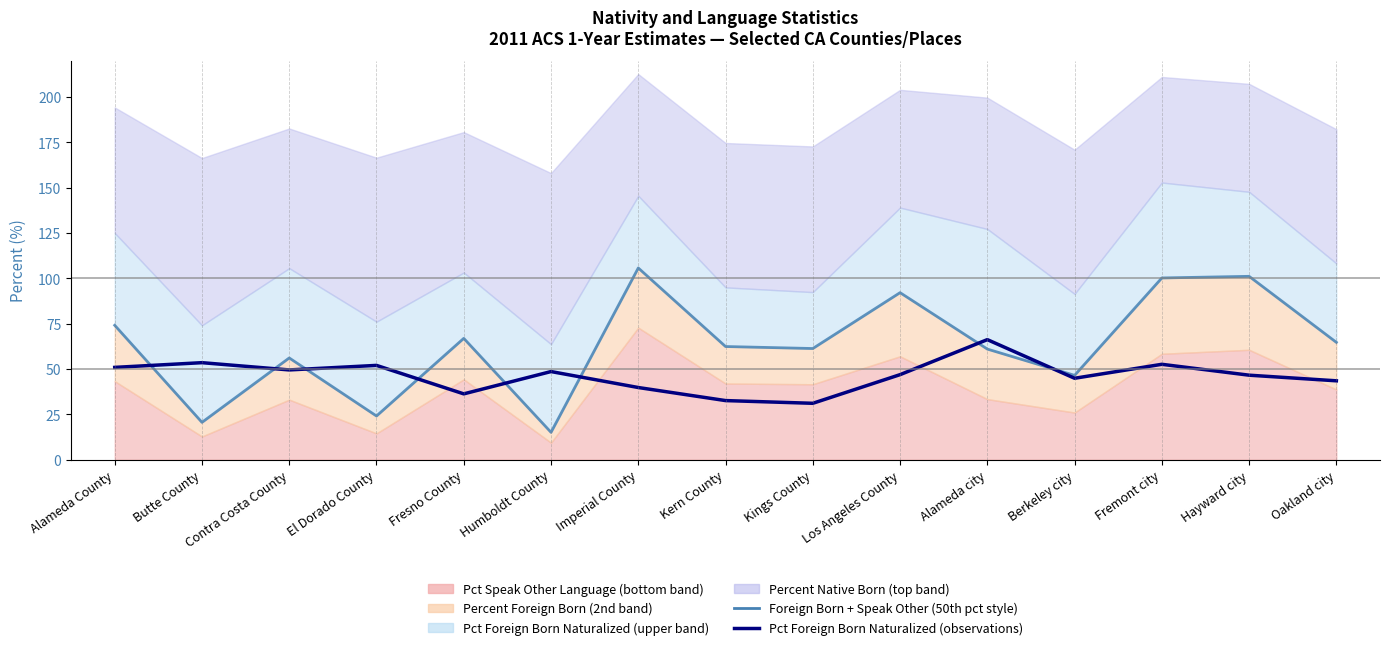

What is the label of the 15th point from the left?

Oakland city